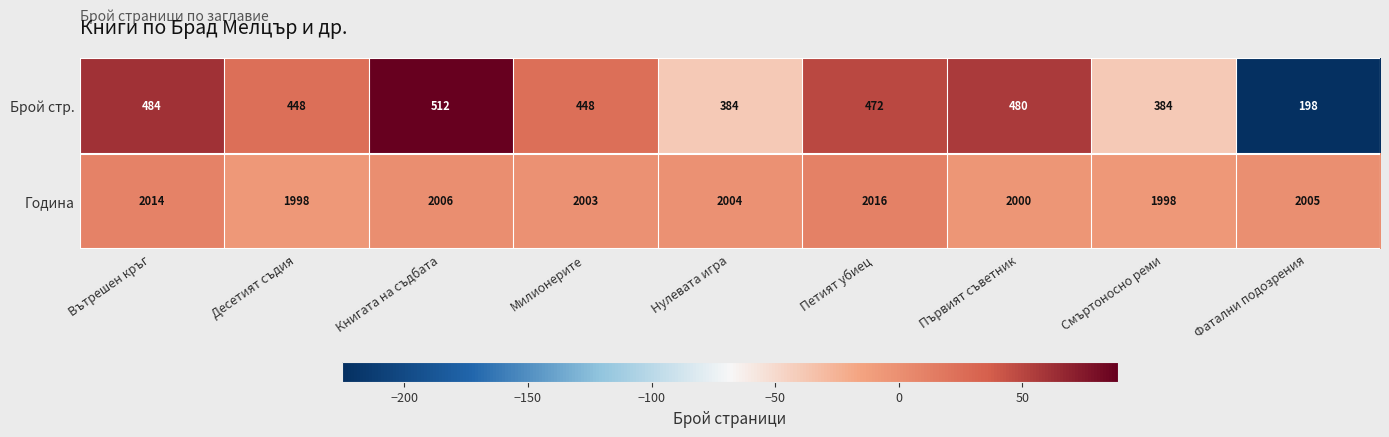

Count the number of categories in the chart.

9